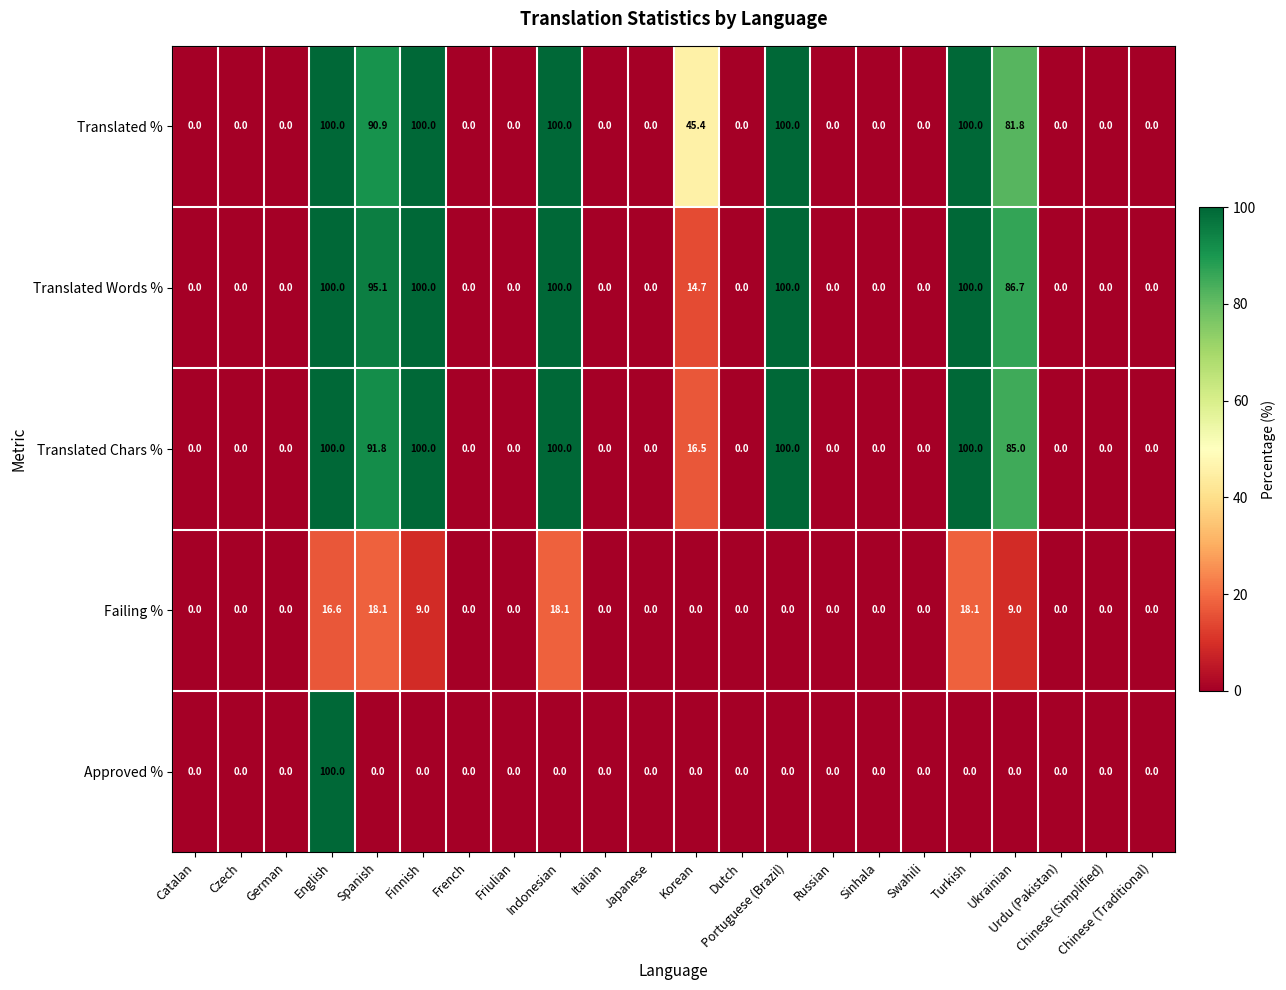

At which category is the sum across all series the highest?

English